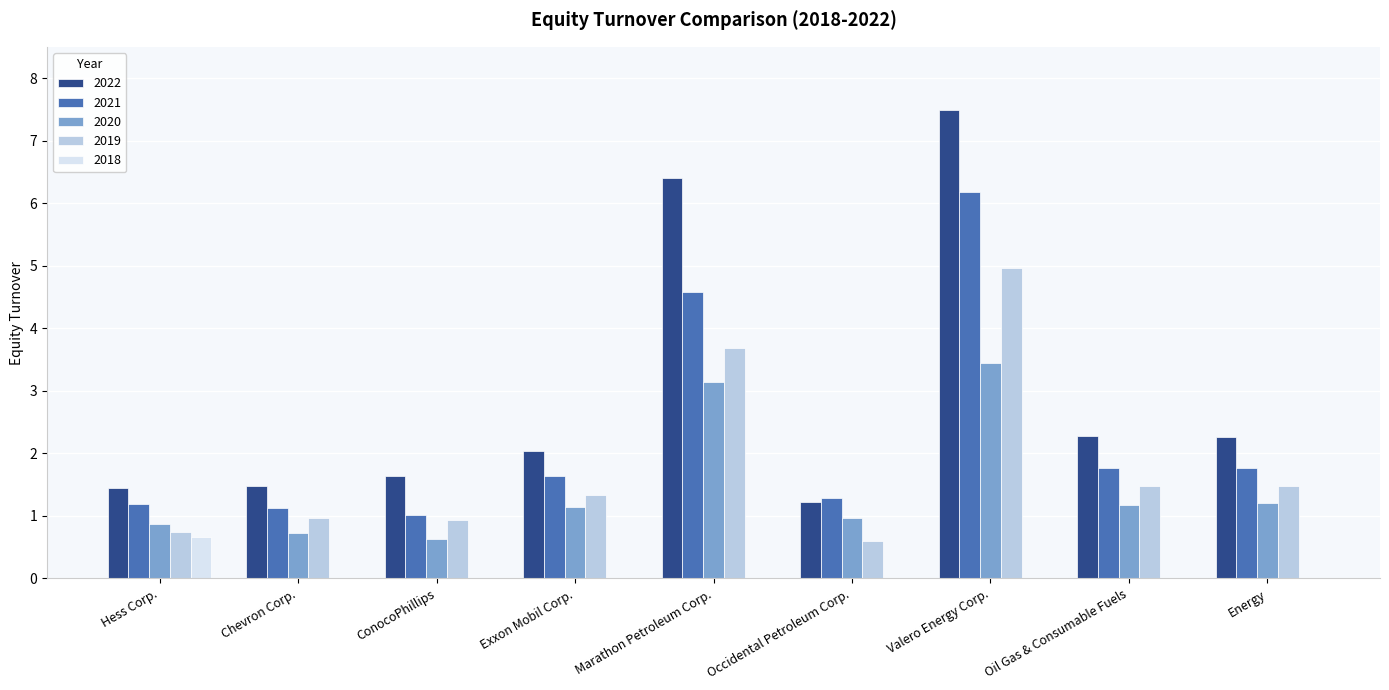

What is the sum of the 2020 values at Marathon Petroleum Corp. and Hess Corp.?

4.0